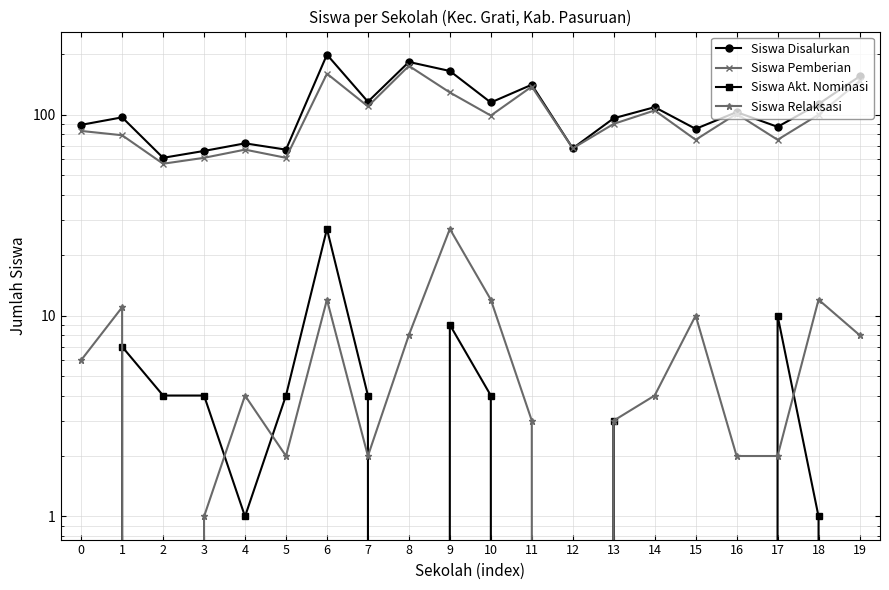

Where is the first local maximum for Siswa Akt. Nominasi?

1